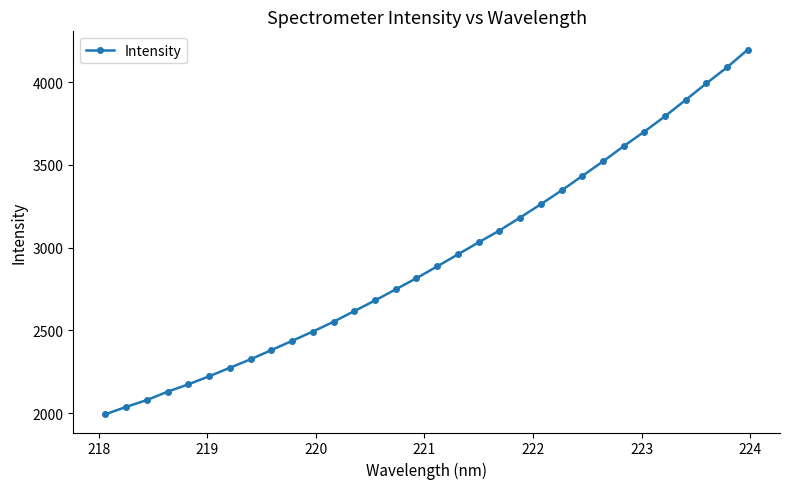

What is the value of the 8th point from the left?

2325.8